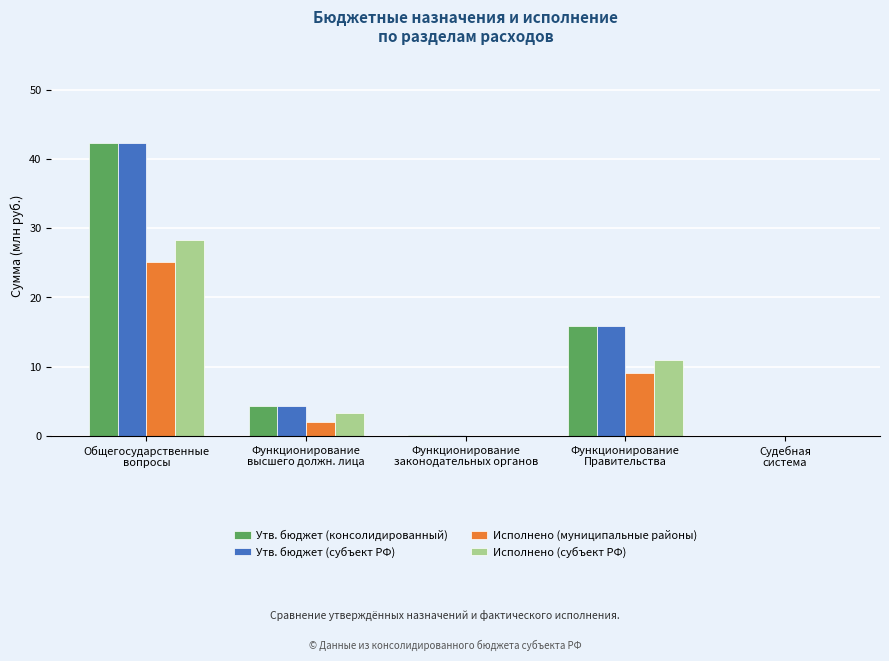

How many groups of bars are there?

5